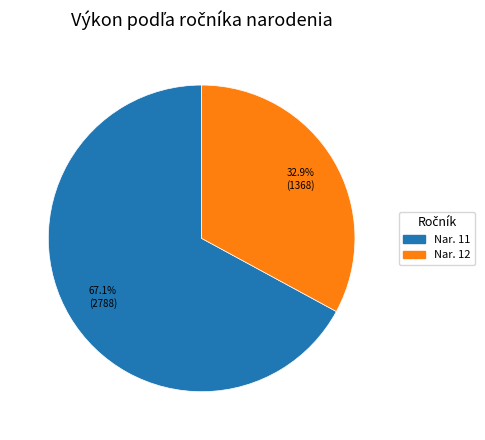

Is there any slice that represents more than half of the pie?

Yes